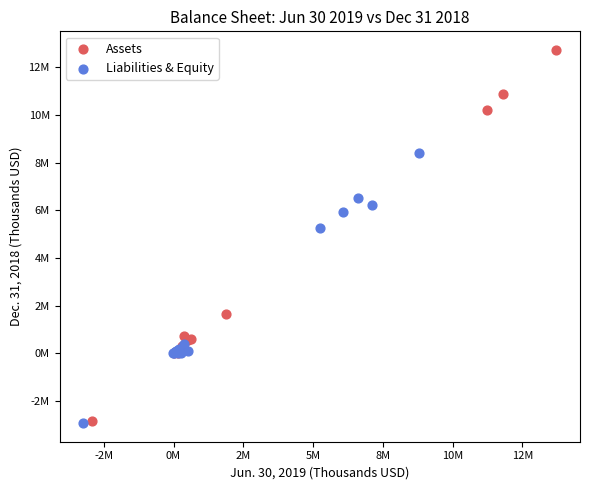

Which series has the widest spread of Y values?

Assets